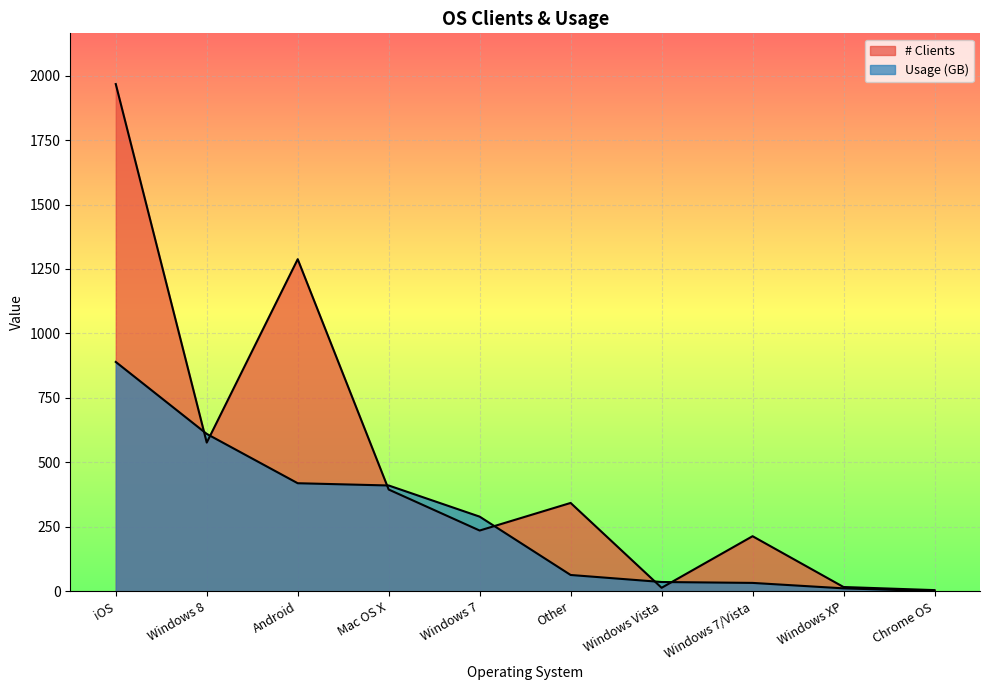

At which category is the sum across all series the highest?

iOS